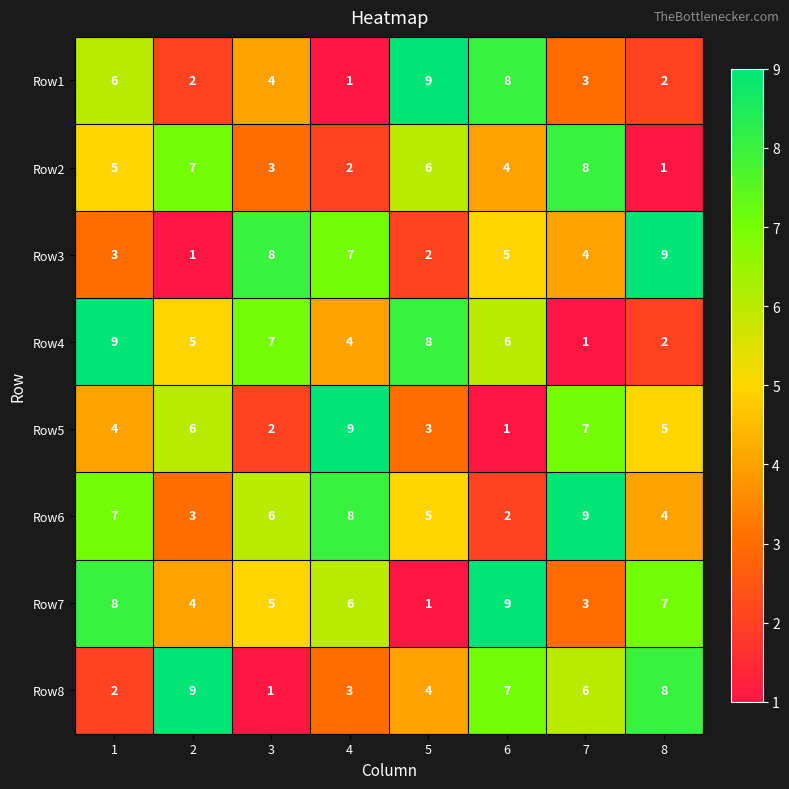

At which label does Row3 first exceed 5?

3